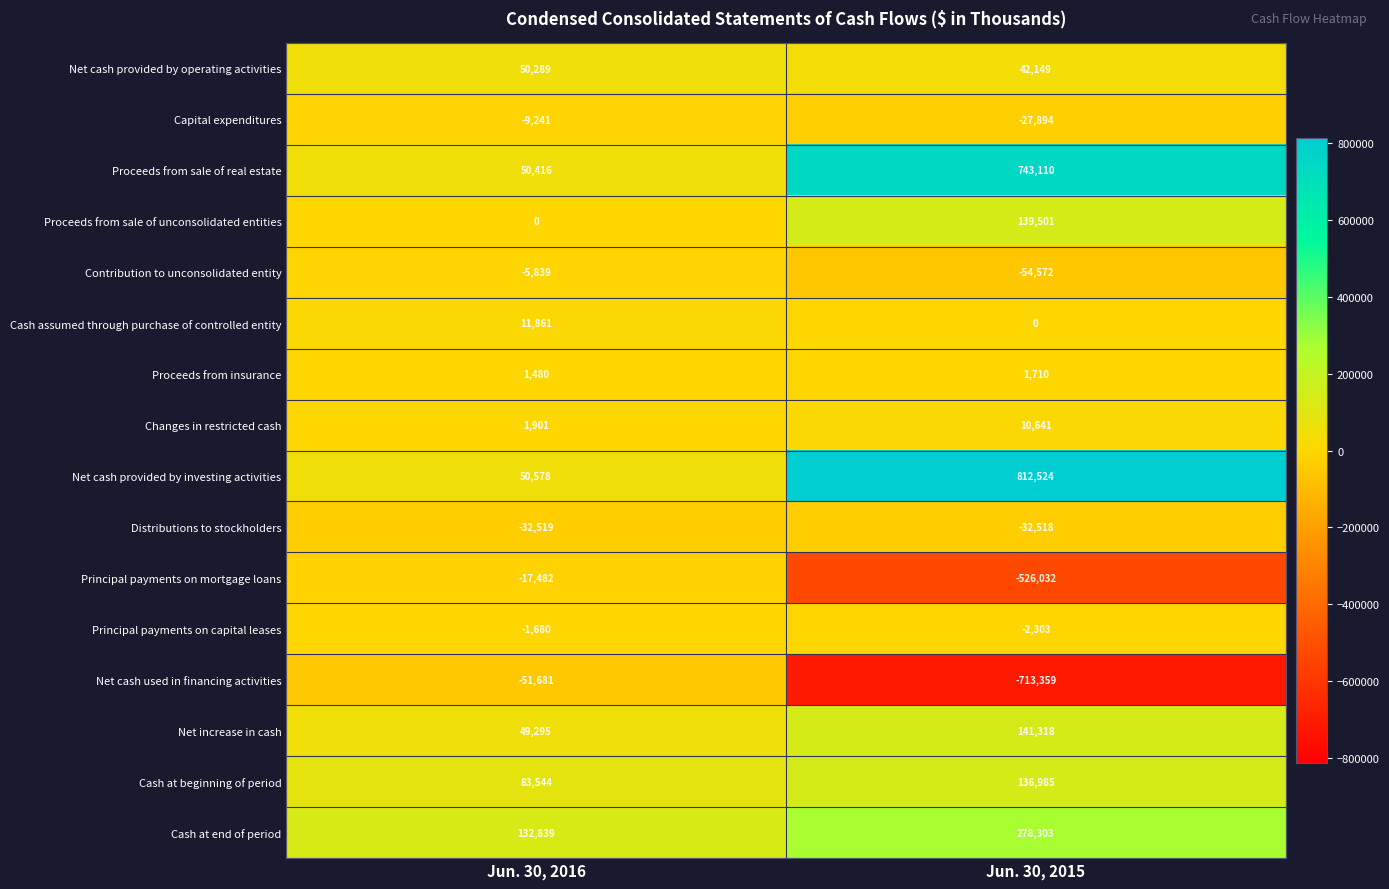

The Net increase in cash series shows 49295 at Jun. 30, 2016. True or false?

True